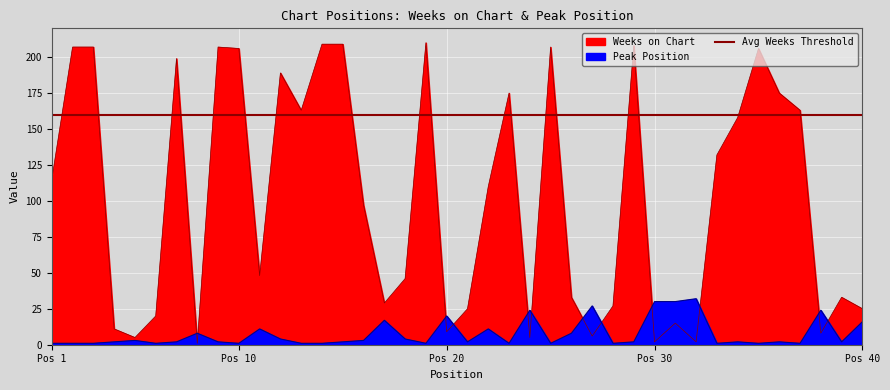

Reading left to right, extract all data points from this chart.

Weeks on Chart: 115	207	207	11	5	20	199	1	207	206	48	189	163	209	209	97	29	46	210	9	25	110	175	5	207	33	6	27	208	2	15	2	132	158	206	175	163	8	33	25
Peak Position: 1	1	1	2	3	1	2	8	2	1	11	4	1	1	2	3	17	4	1	20	2	11	1	24	1	8	27	1	2	30	30	32	1	2	1	2	1	24	2	16